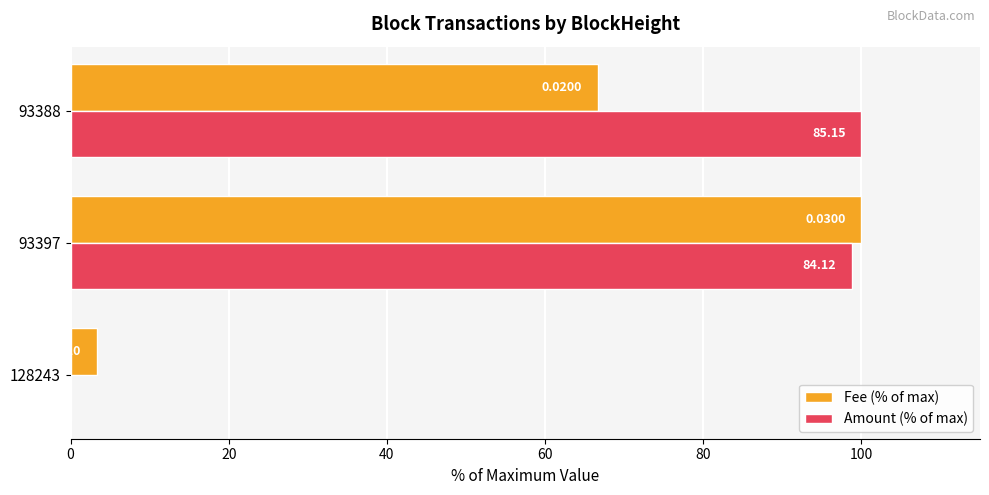

At which category is the sum across all series the highest?

93397